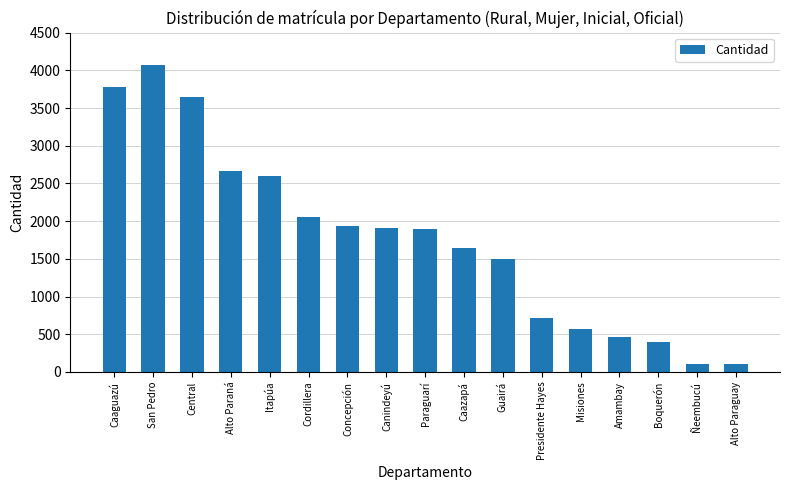

Between Caaguazú and Alto Paraguay, which is larger?

Caaguazú